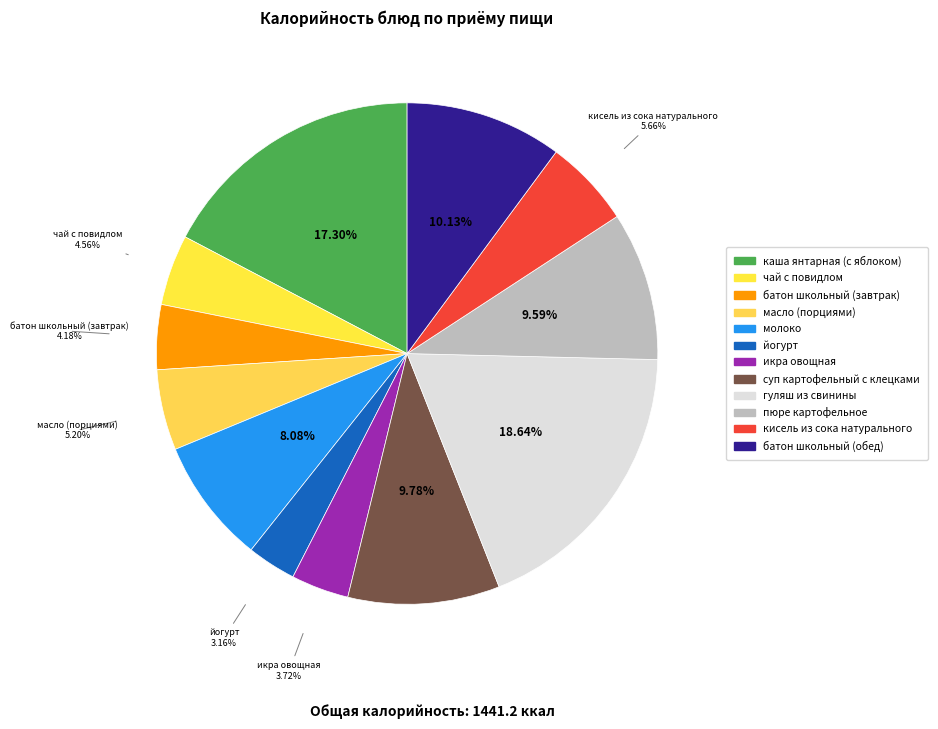

How many slices are in this pie chart?

12